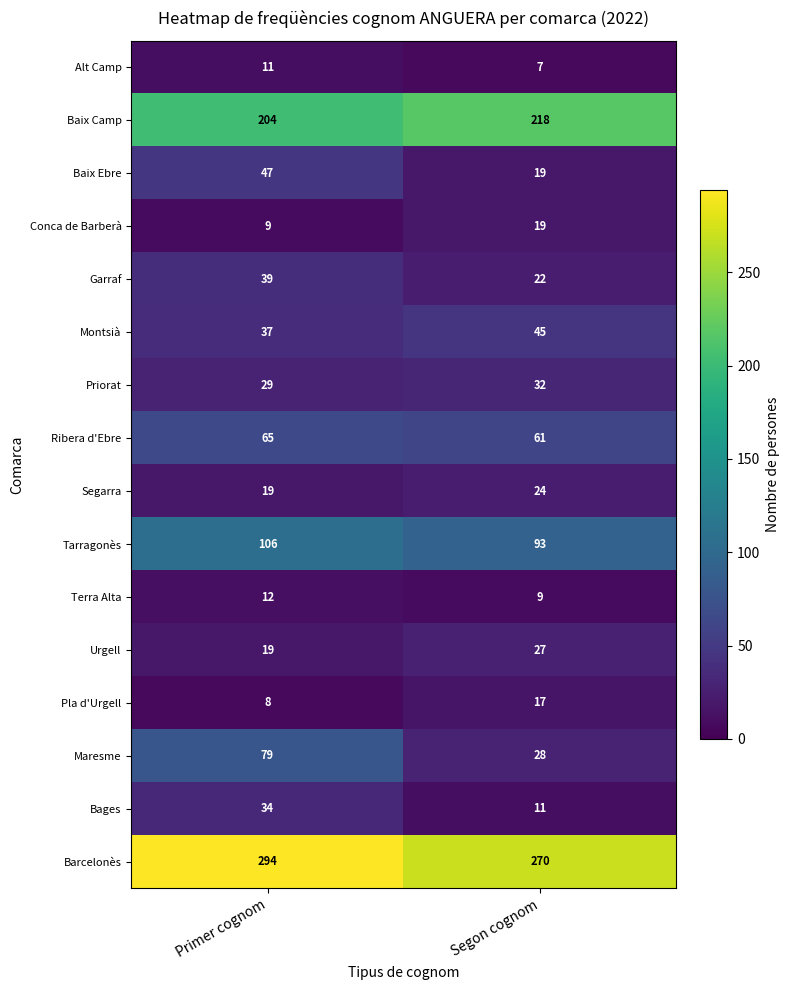

The value of Ribera d'Ebre at Primer cognom is 65. True or false?

True